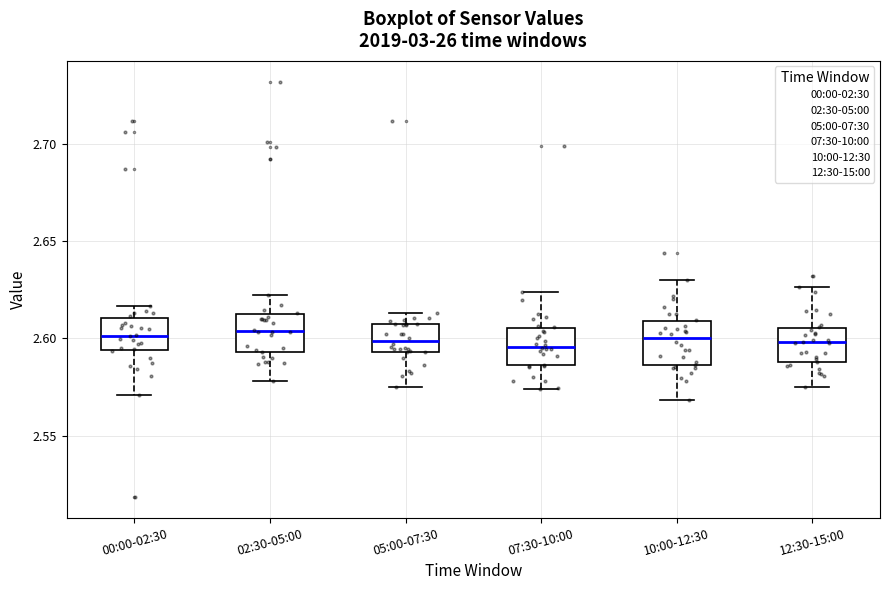

Reading left to right, transcribe this box plot: for each box, give where its median line is, the range the box spans, and where its two whiskers end, as read against the y-axis. The values are not printed on the chart, so give them approximately, as read against the axis.

00:00-02:30: median 2.600, box 2.595 to 2.610, whiskers 2.570 to 2.615
02:30-05:00: median 2.605, box 2.595 to 2.615, whiskers 2.580 to 2.620
05:00-07:30: median 2.600, box 2.595 to 2.605, whiskers 2.575 to 2.615
07:30-10:00: median 2.595, box 2.585 to 2.605, whiskers 2.575 to 2.625
10:00-12:30: median 2.600, box 2.585 to 2.610, whiskers 2.570 to 2.630
12:30-15:00: median 2.600, box 2.590 to 2.605, whiskers 2.575 to 2.625